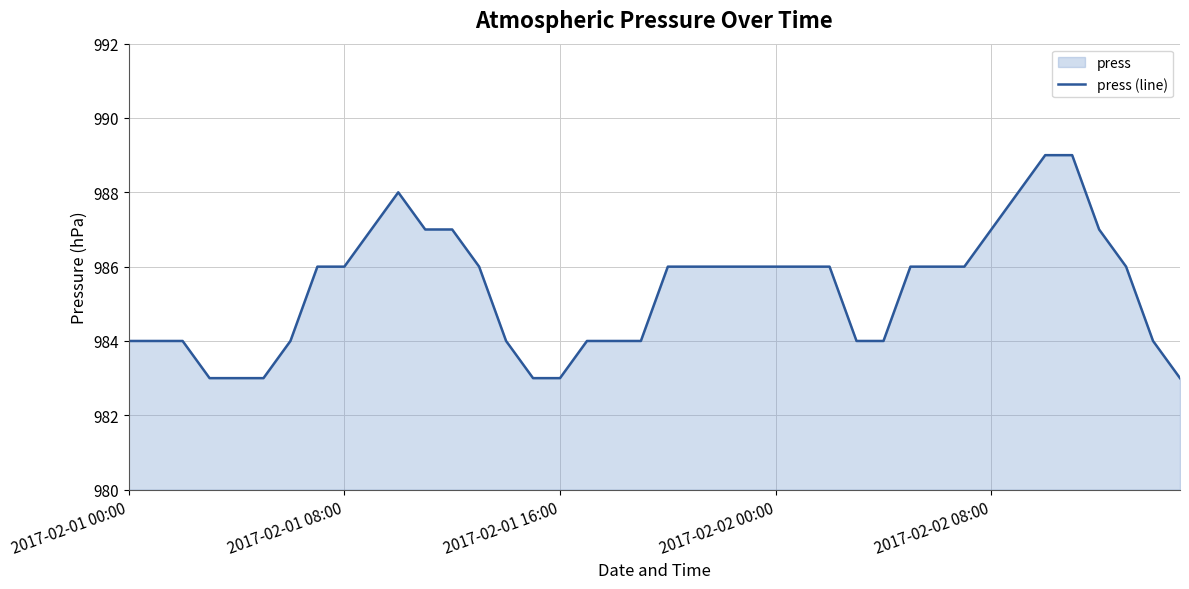

The chart shows a value of 502 at 2017-02-02 08:00. True or false?

False